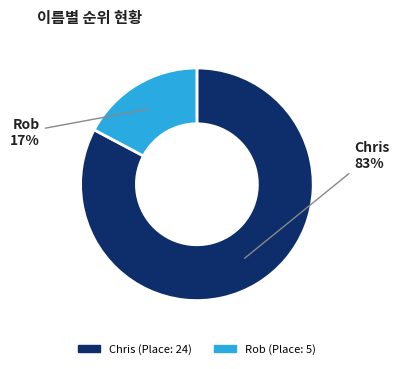

To the nearest percent, what is the average slice percentage?

50%